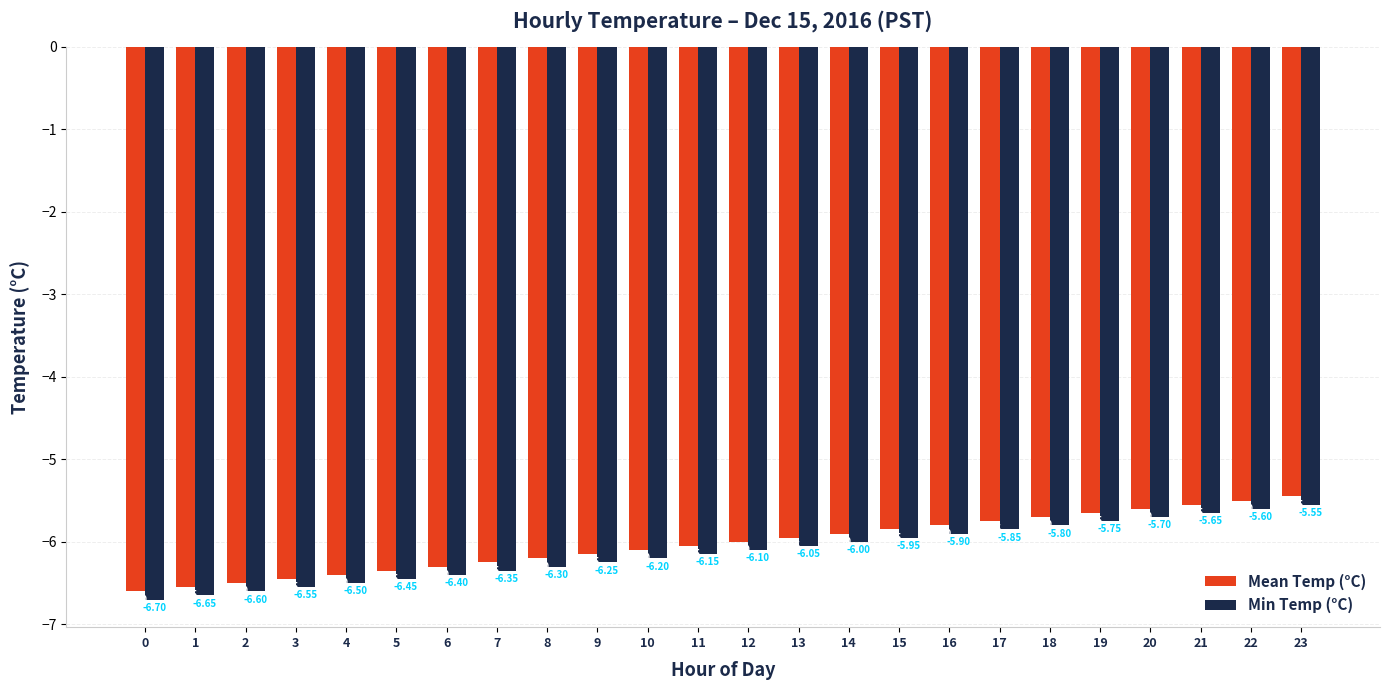

Is the value of Min Temp (°C) at 0 greater than the value of Mean Temp (°C) at 0?

No